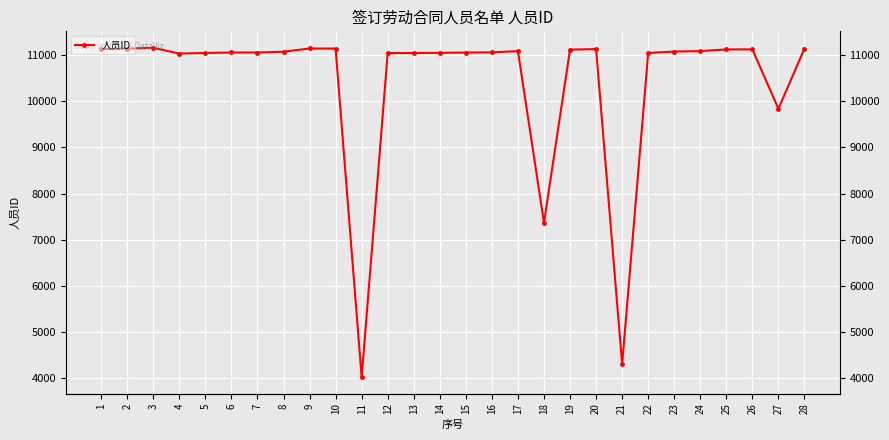

At which label is the value closest to 7591?

18